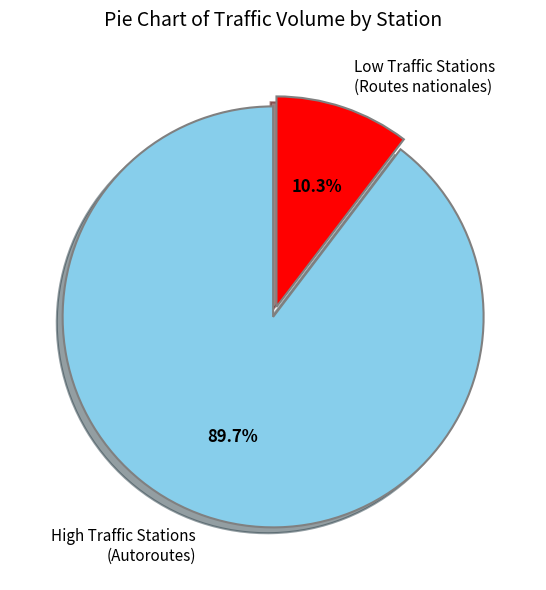

To the nearest percent, what is the difference between the largest and smallest slice percentages?

79%